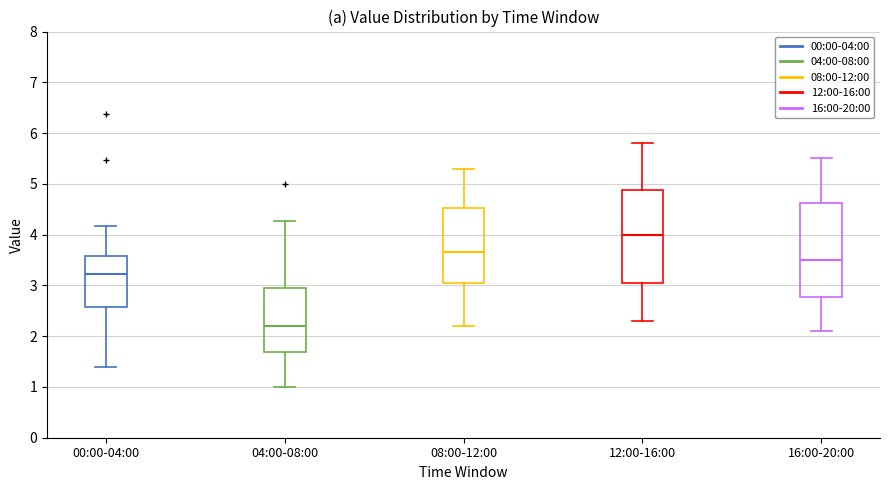

Where is the lower edge of the box for 16:00-20:00 on the y-axis? The values are not printed on the chart, so give them approximately, as read against the axis.

2.8